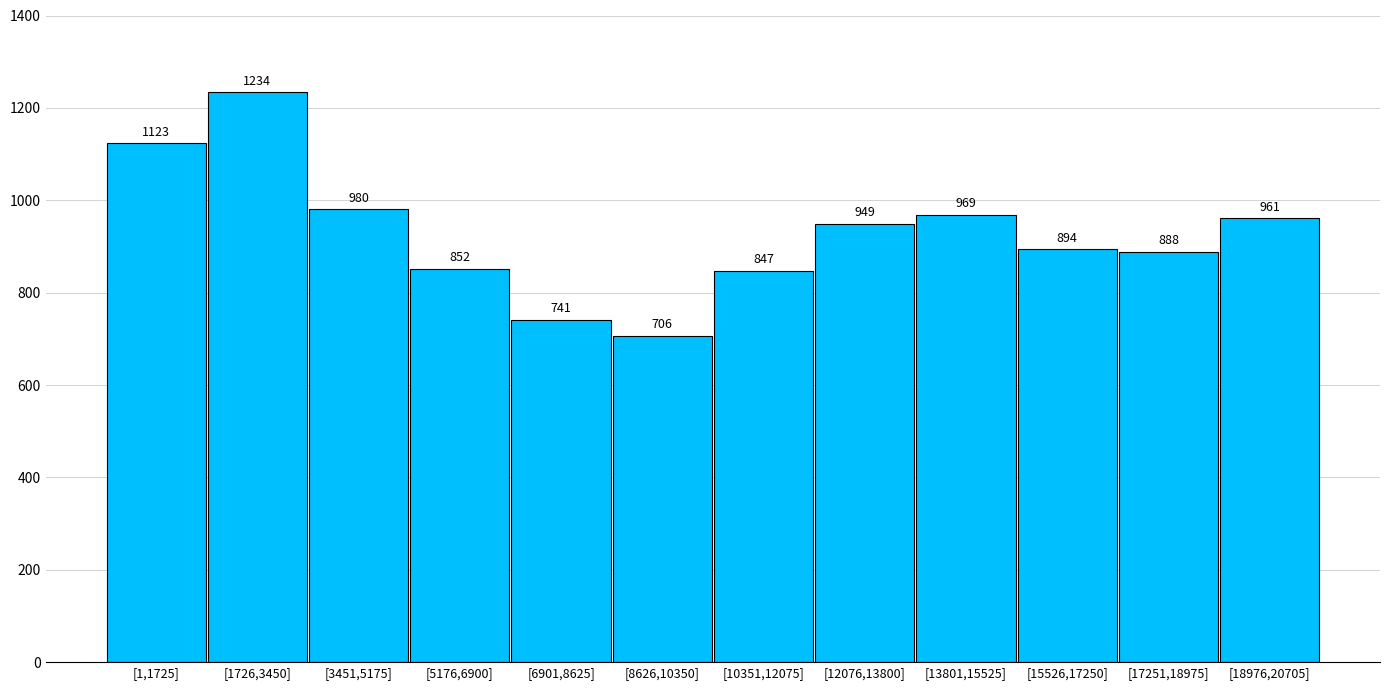

Reading left to right, transcribe all the data shown in this chart.

1123	1234	980	852	741	706	847	949	969	894	888	961